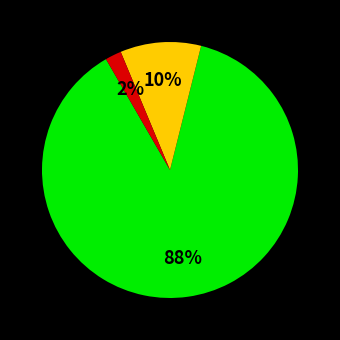

To the nearest percent, what is the average slice percentage?

33%